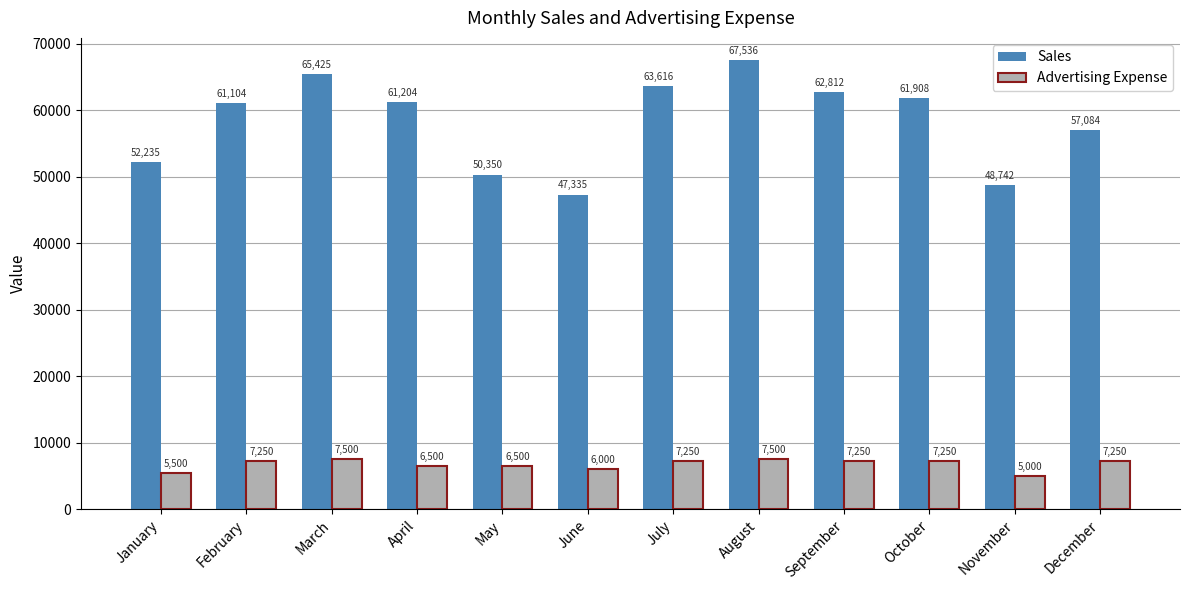

Are the bars horizontal?

No